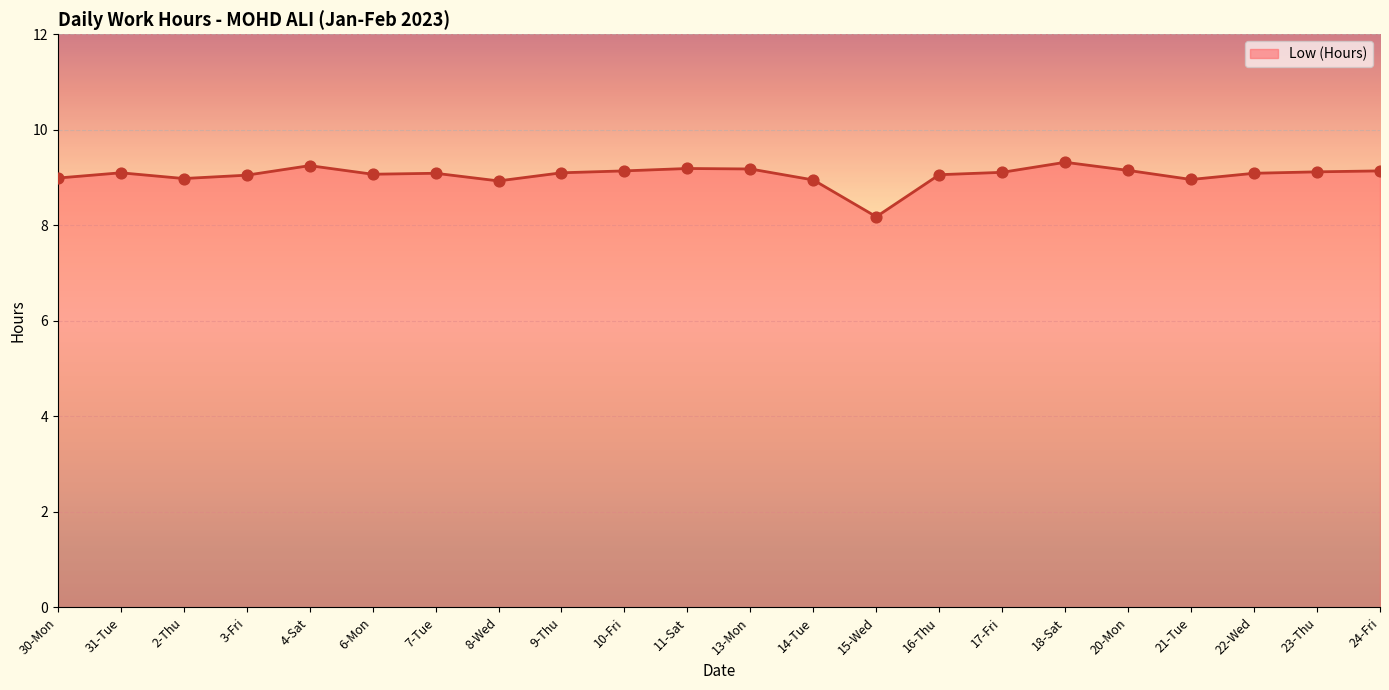

What is the change in value from 31-Tue to 15-Wed?

-0.9